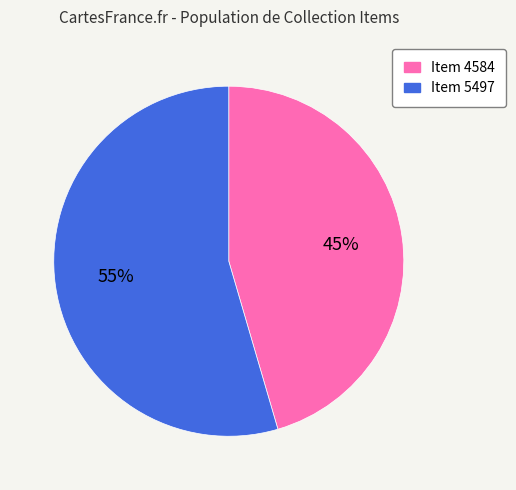

Approximately how many times larger is the value at Item 5497 compared to Item 4584?

1.2